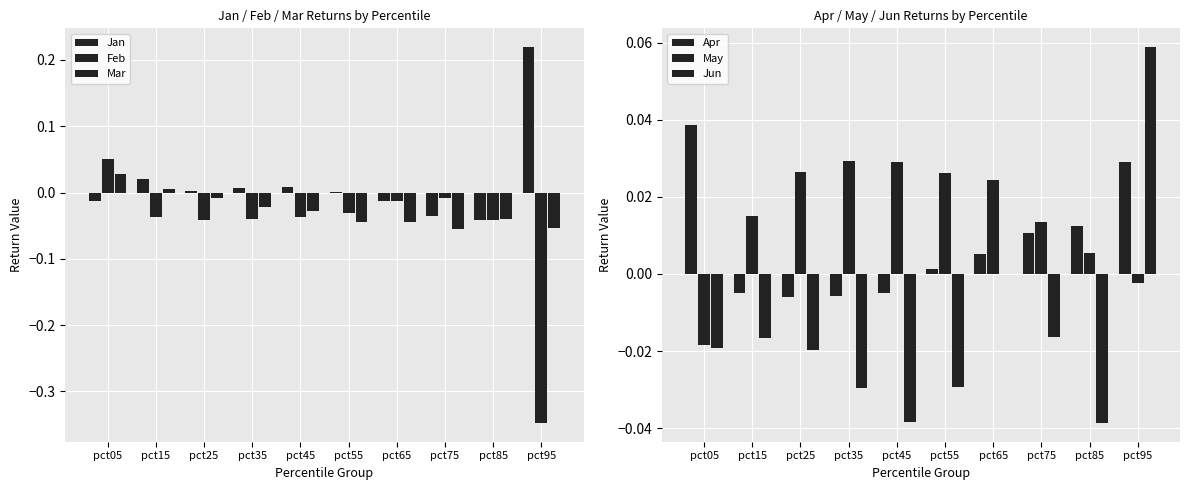

How many data points in Jan are above 0?

6